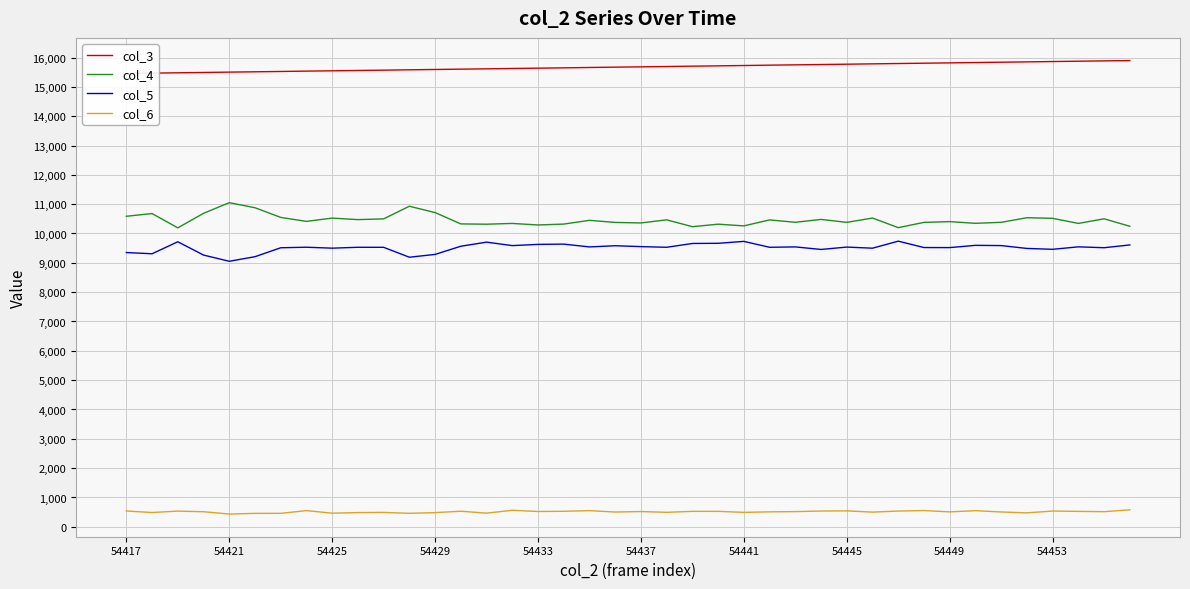

True or false: col_4 and col_5 intersect in this chart.

False